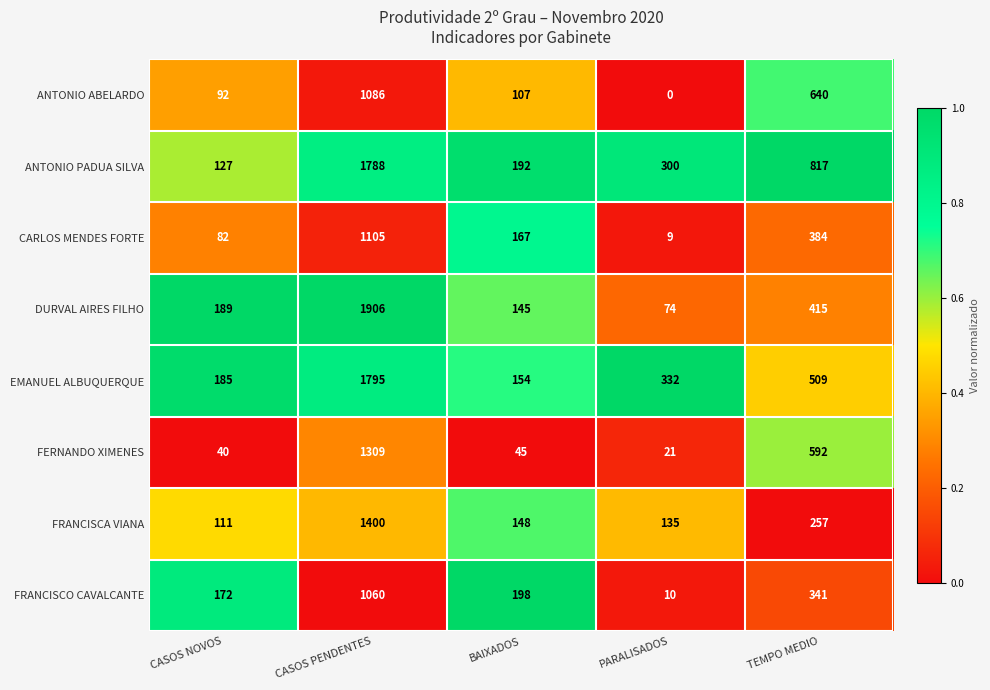

How many series are shown in this chart?

8